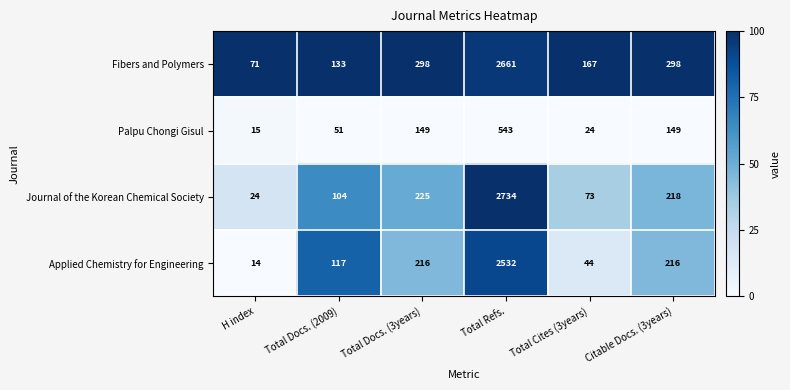

What is the sum of all Fibers and Polymers values?

3628